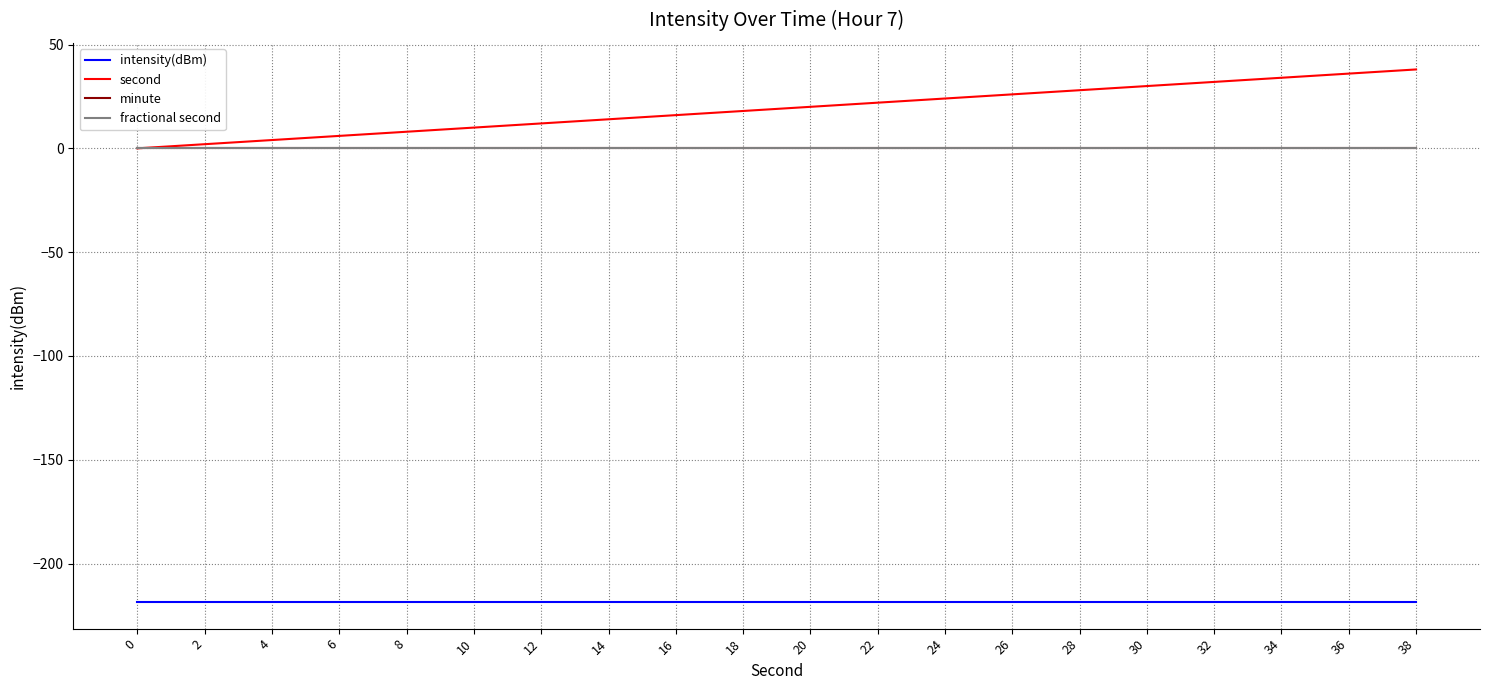

Does the chart display data point markers on the line(s)?

No